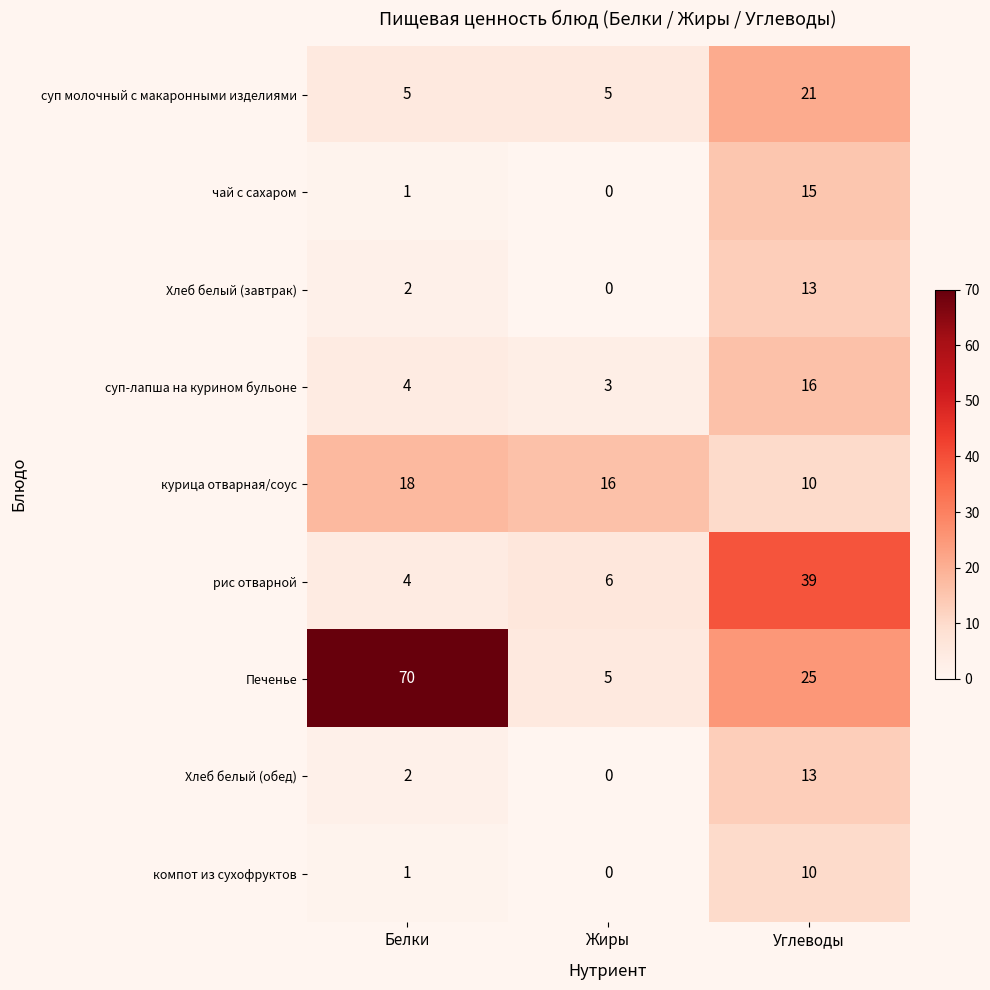

At how many categories does at least one series exceed 59?

1